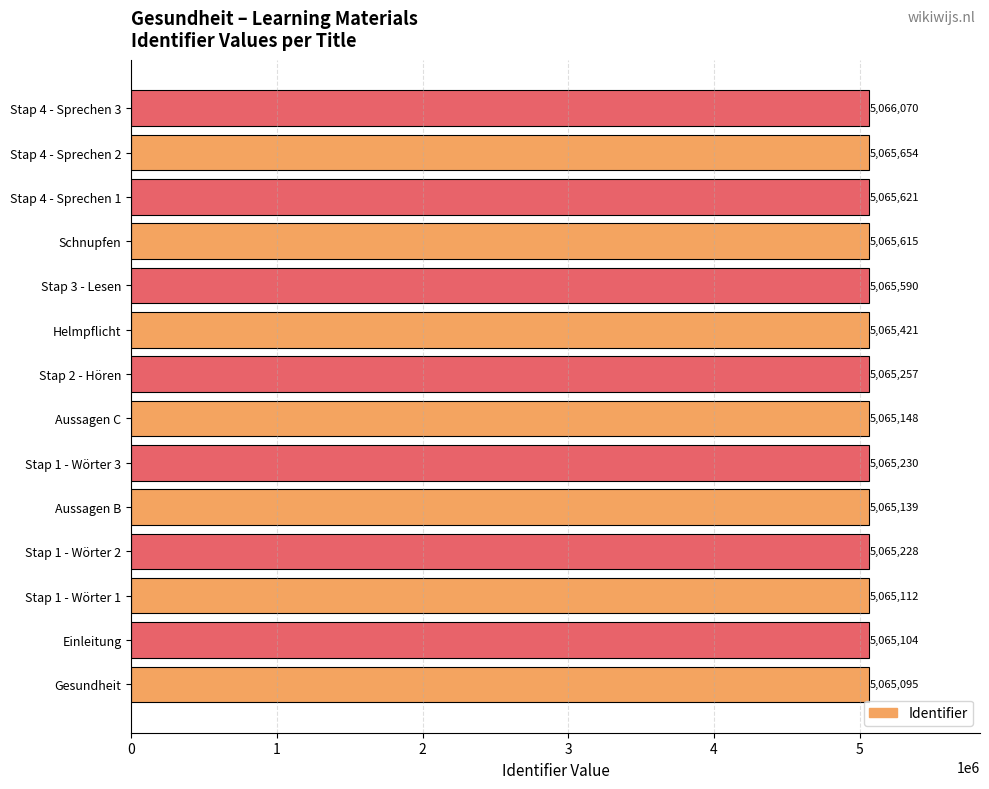

What is the difference between the maximum and minimum values?

975